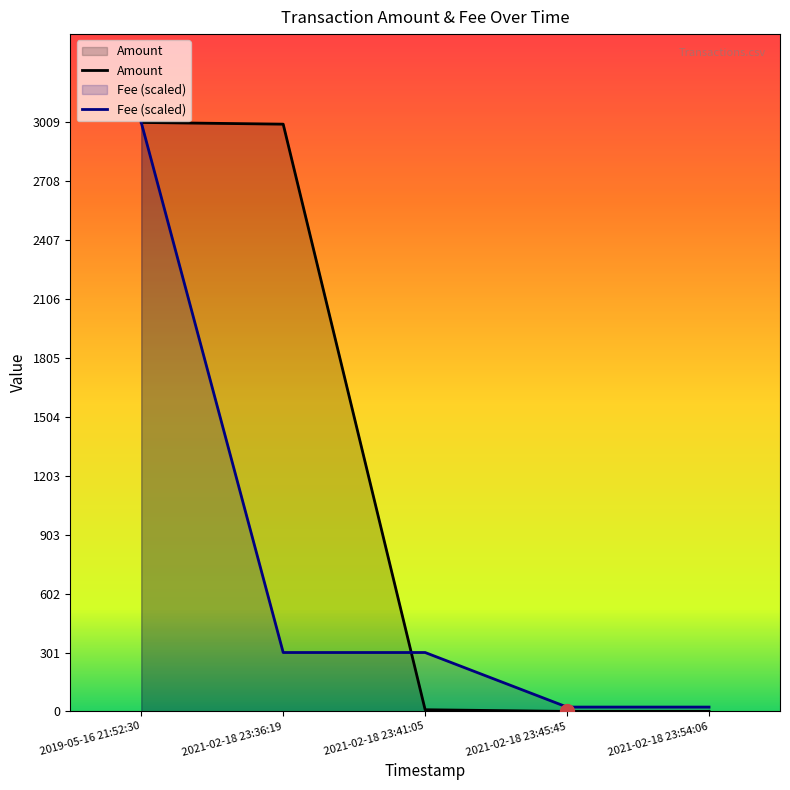

Rank the series by their average value, from highest to lowest.

Amount, Fee (scaled)